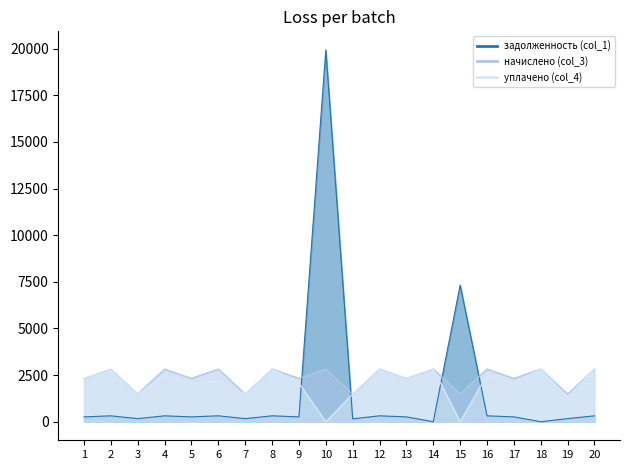

Rank the categories by начислено (col_3) value from highest to lowest.

20, 6, 8, 10, 12, 14, 16, 18, 4, 2, 5, 9, 13, 17, 1, 3, 7, 11, 15, 19